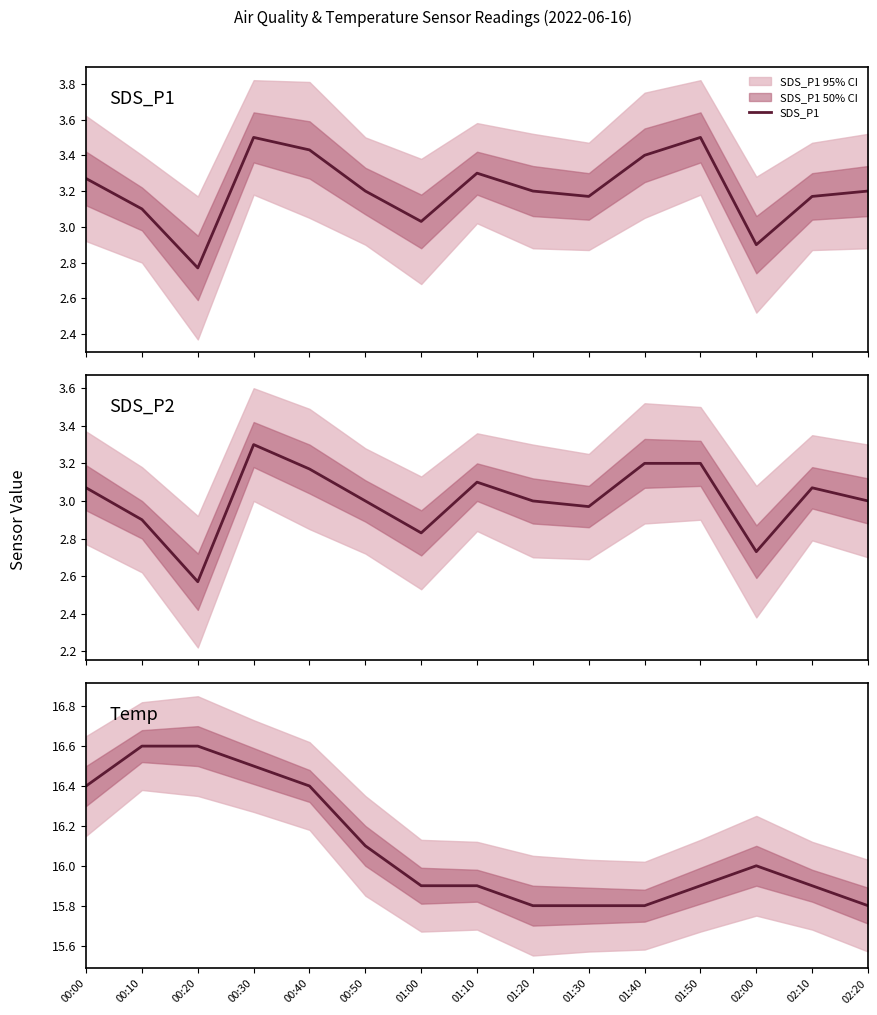

List the series in order of their peak value, highest first.

Temp, SDS_P1, SDS_P2